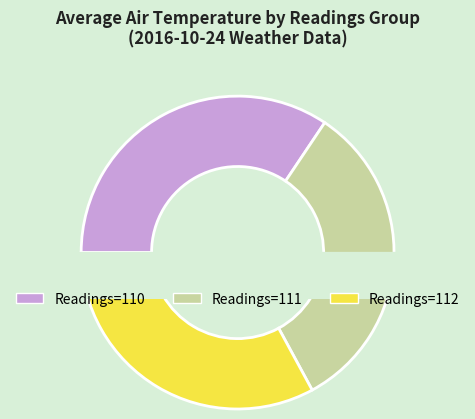

Which slice is the smallest?

112